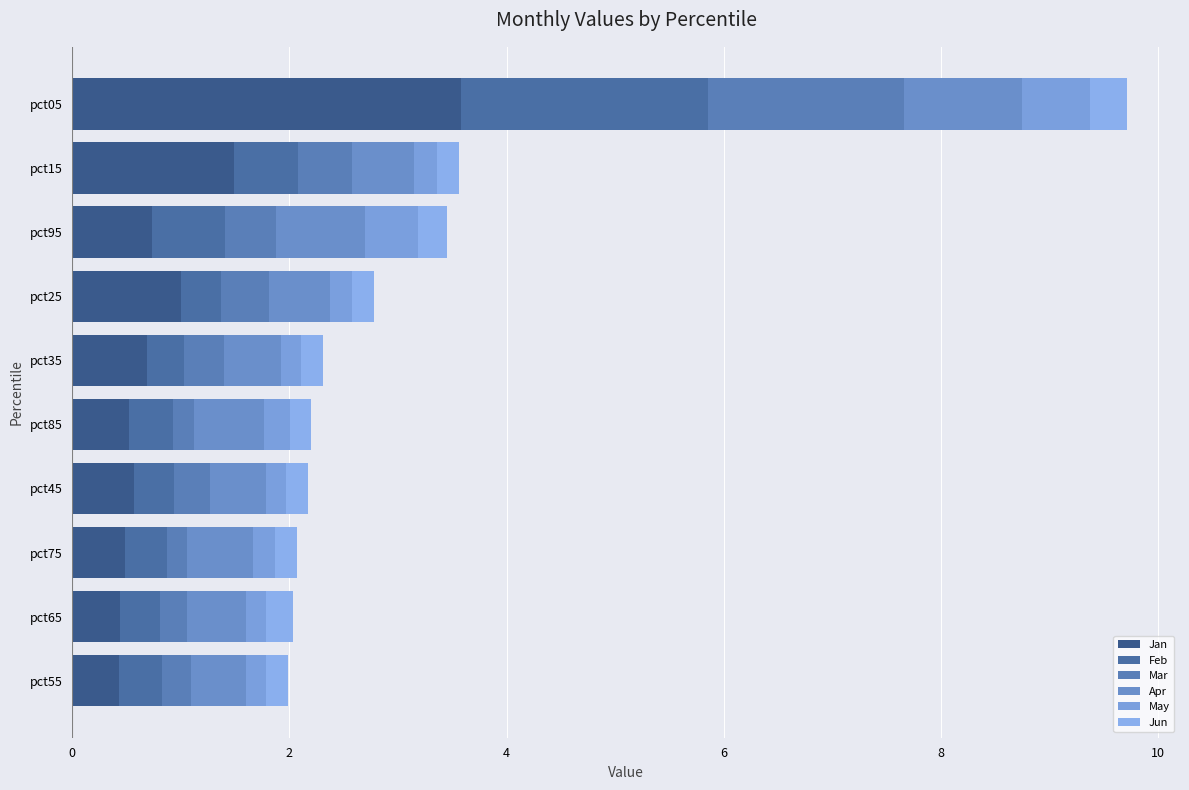

How many categories are shown in the chart?

10